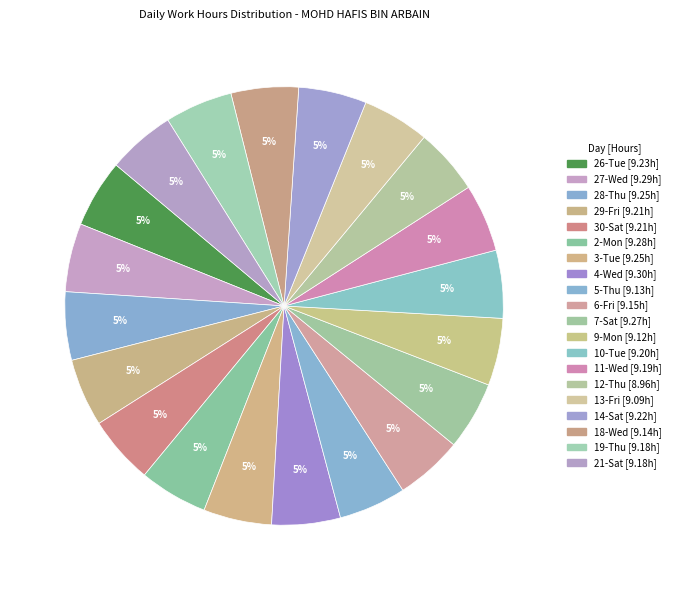

How many segments does this pie chart have?

20